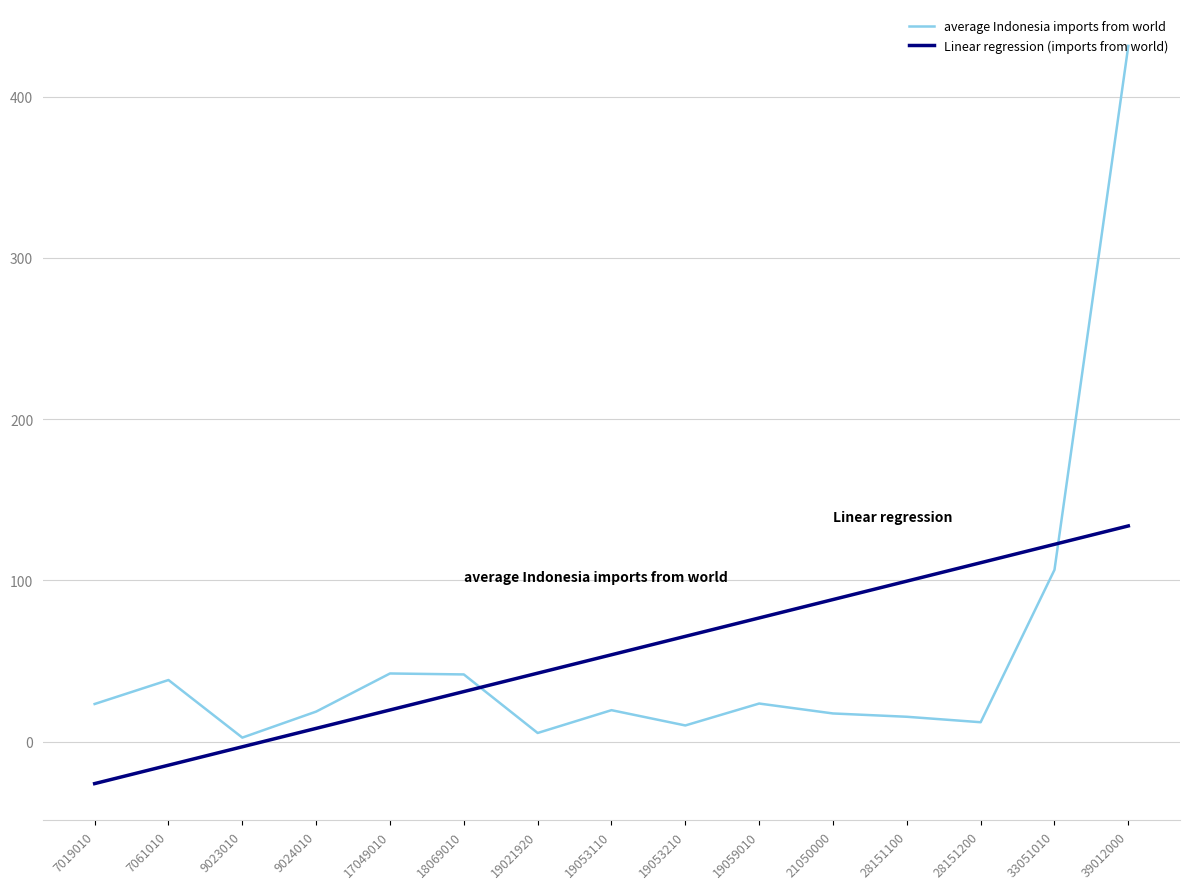

The average Indonesia imports from world series shows 679.8 at 39012000. True or false?

False